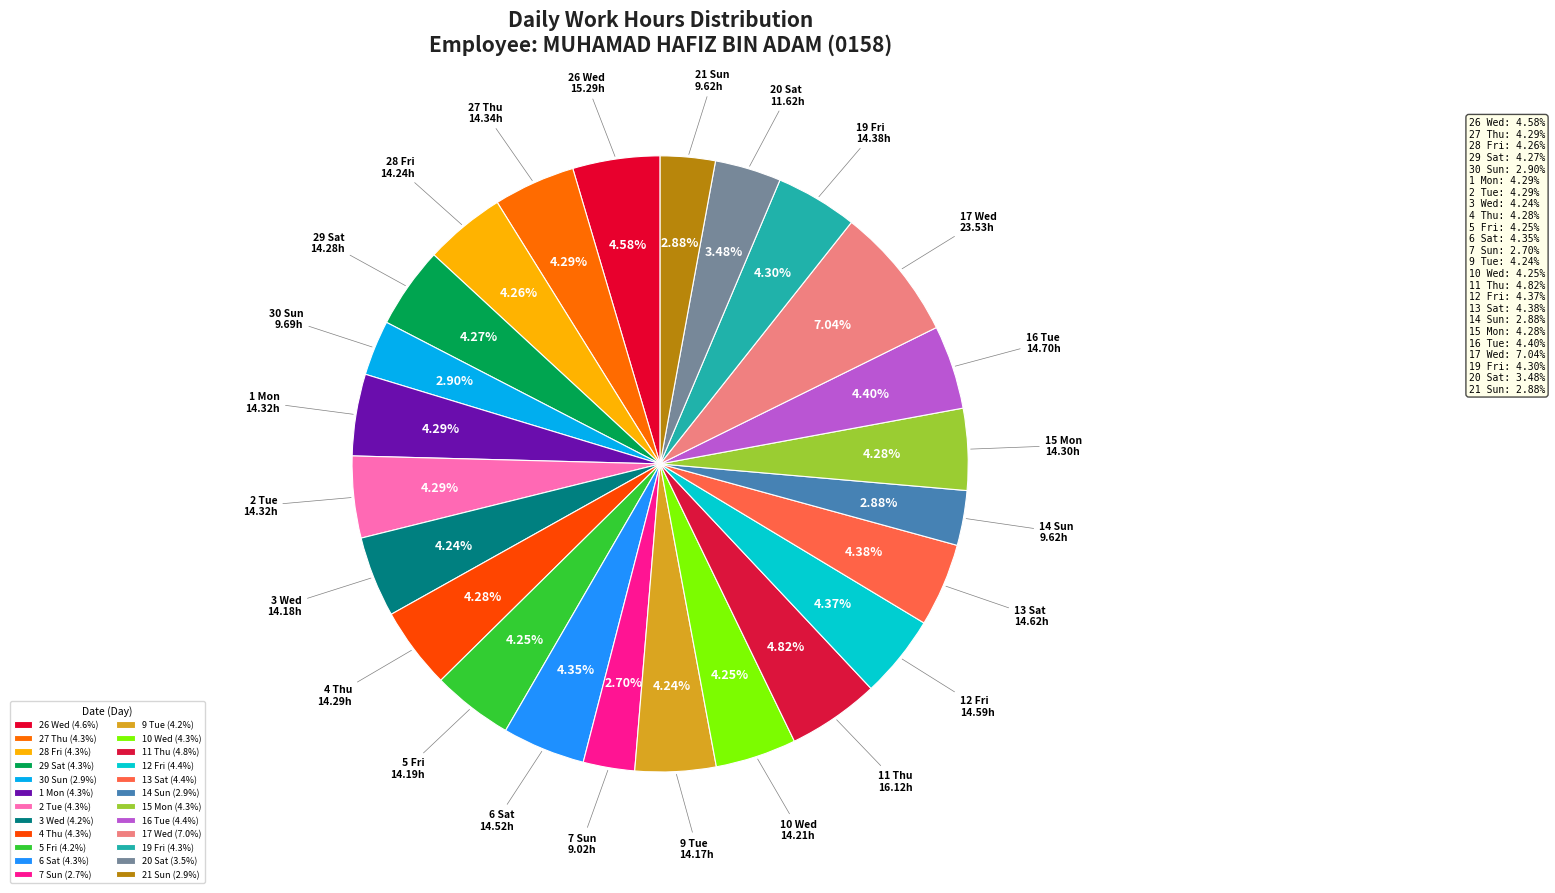

Count the number of slices in the pie.

24